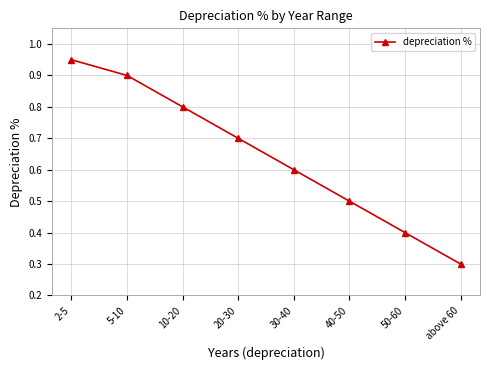

Is it true that the value at 30-40 is 0.6?

True